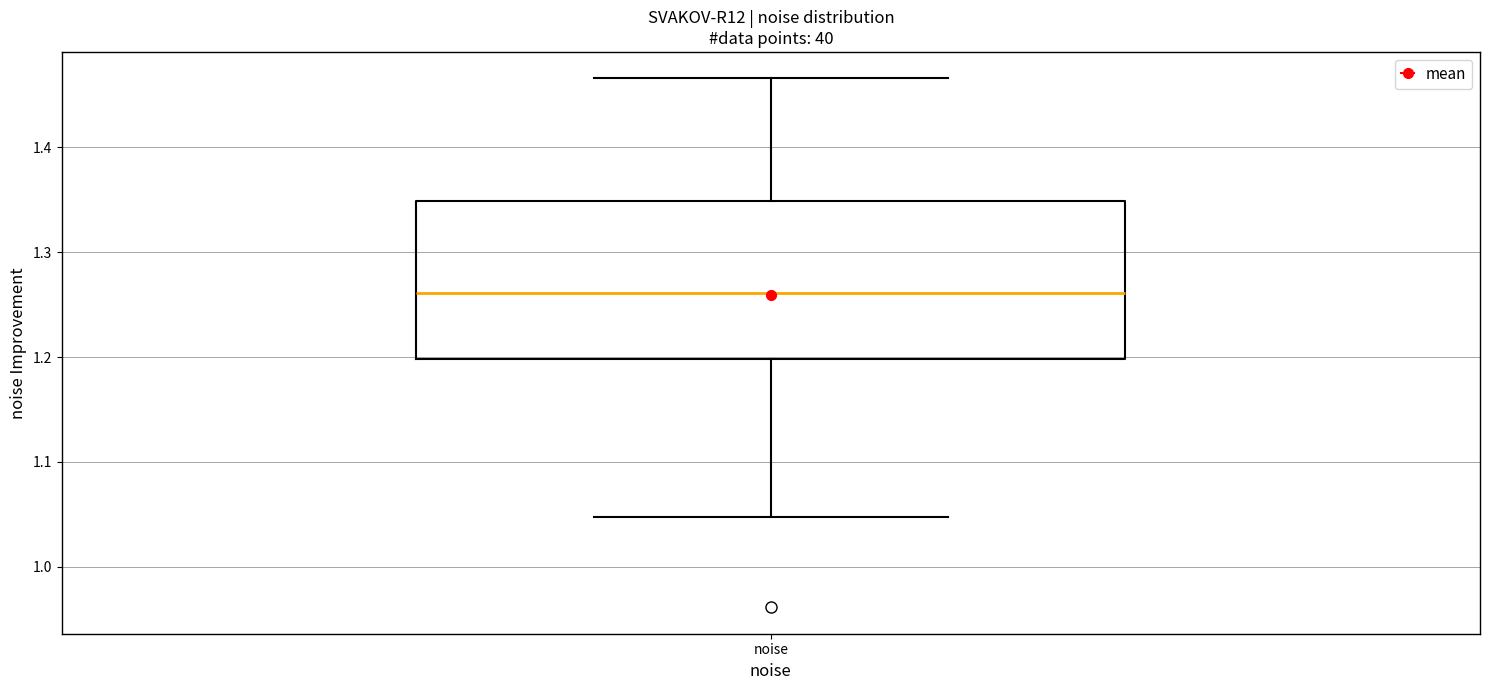

Read this box plot against the y-axis: the position of the median line, the range covered by the box, and the ends of both whiskers. The values are not printed on the chart, so give them approximately, as read against the axis.

median 1.26, box 1.20 to 1.35, whiskers 1.05 to 1.47